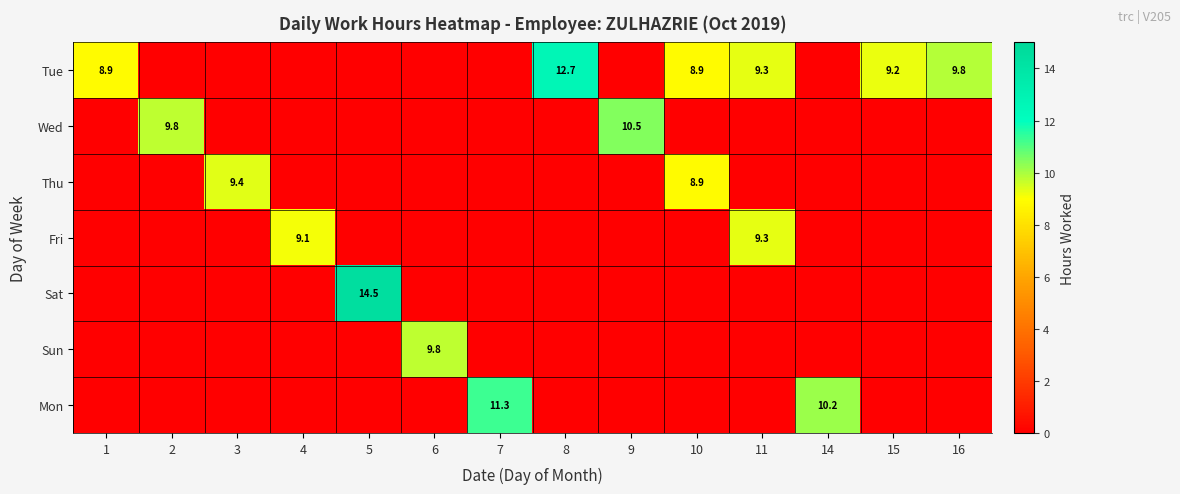

What is the difference between the highest and lowest values at 16?

9.8